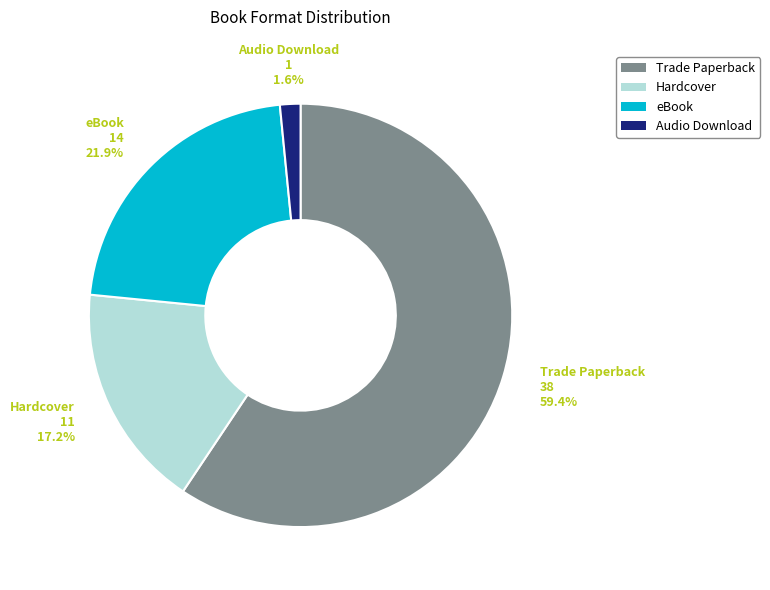

How many slices are in this pie chart?

4